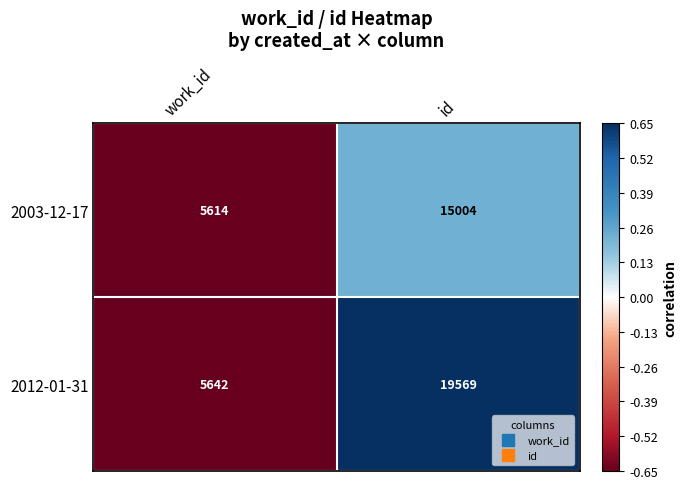

Reading left to right, list all the values displayed in this chart.

2003-12-17: work_id=5614	id=15004
2012-01-31: work_id=5642	id=19569